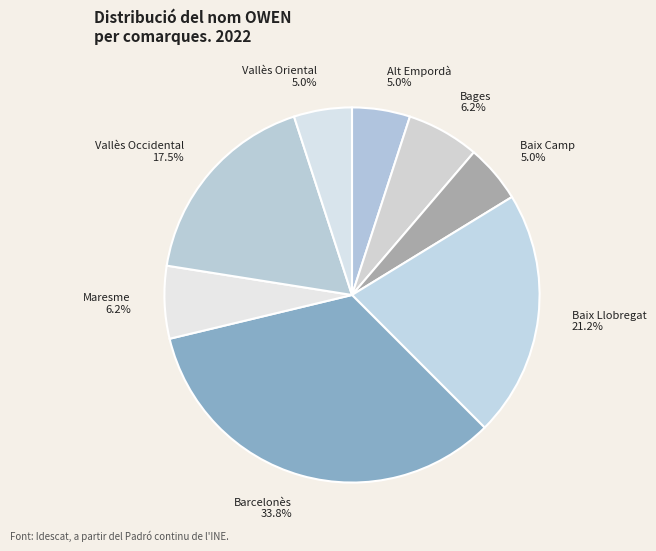

To the nearest percent, what is the combined percentage of Baix Llobregat and Vallès Occidental?

39%